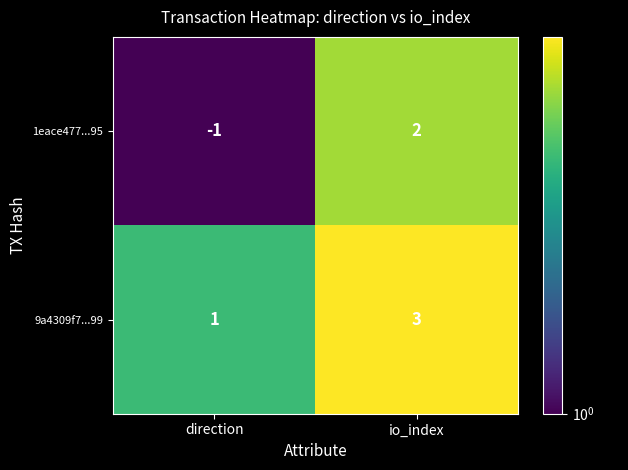

What is the difference between the maximum and minimum values in the 1eace477...95 series?

3